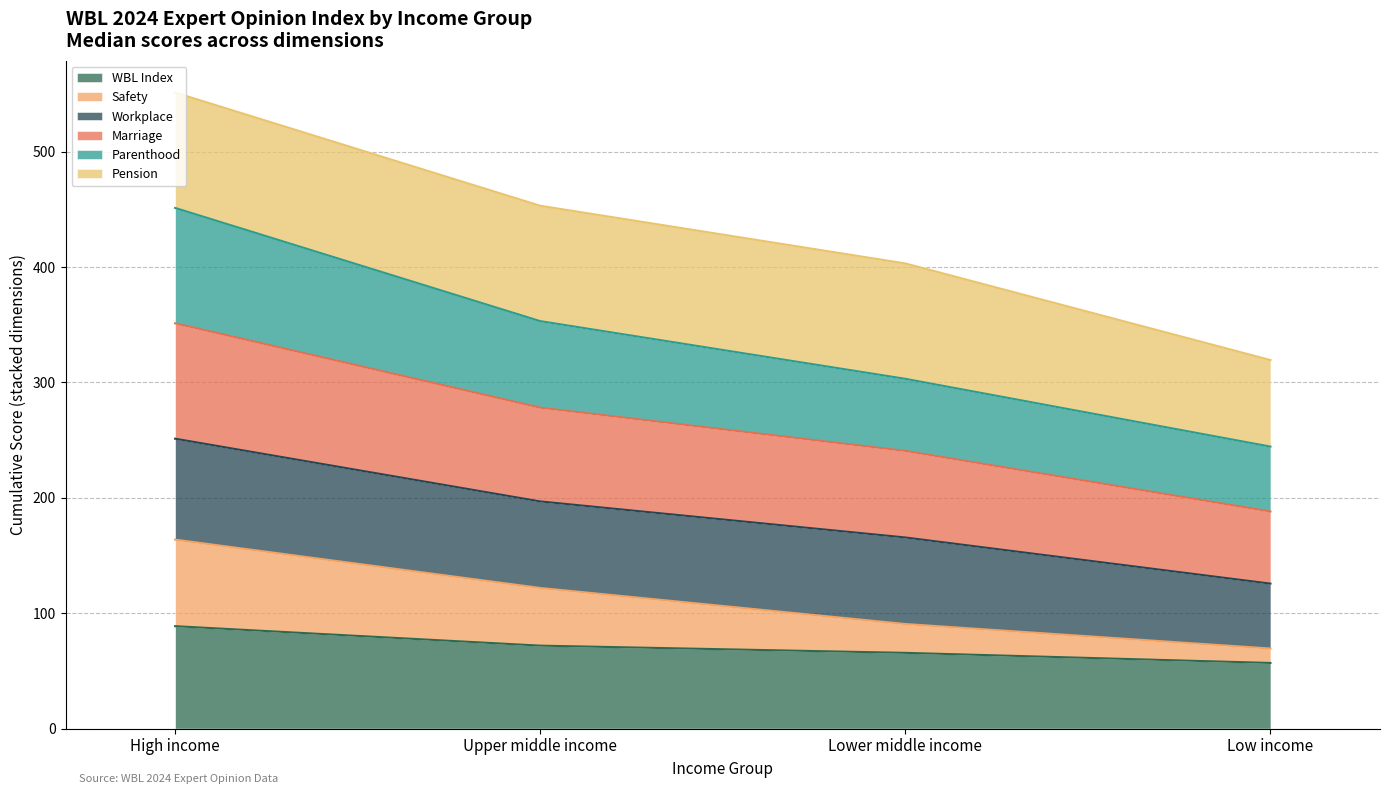

What is the sum of the WBL Index values at High income and Upper middle income?

160.6